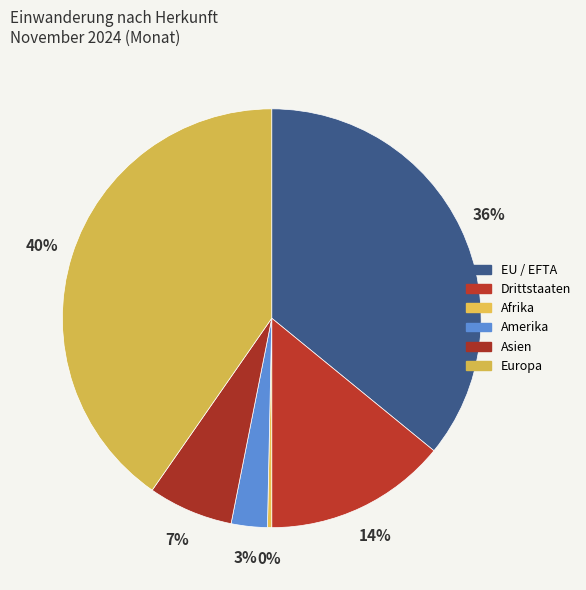

Is Europa the majority of the pie?

No